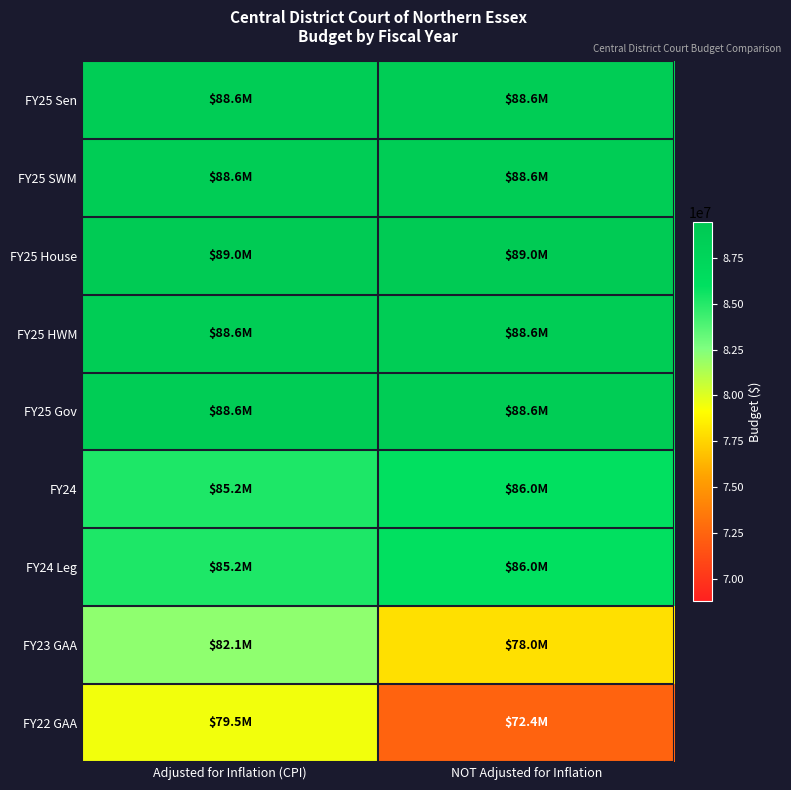

Which series has the largest range (max minus min)?

FY22 GAA